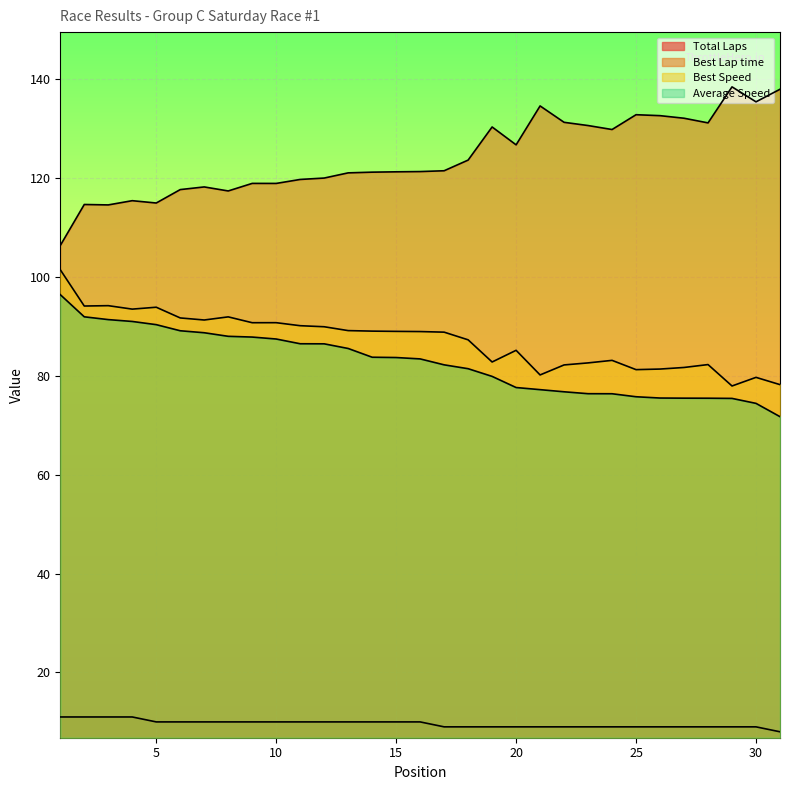

At how many categories does at least one series exceed 20?

31